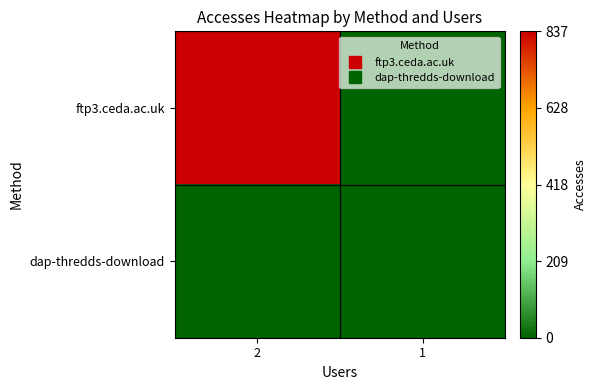

Reading left to right, extract all data points from this chart.

ftp3.ceda.ac.uk: 2=837	1=1
dap-thredds-download: 2=1	1=1